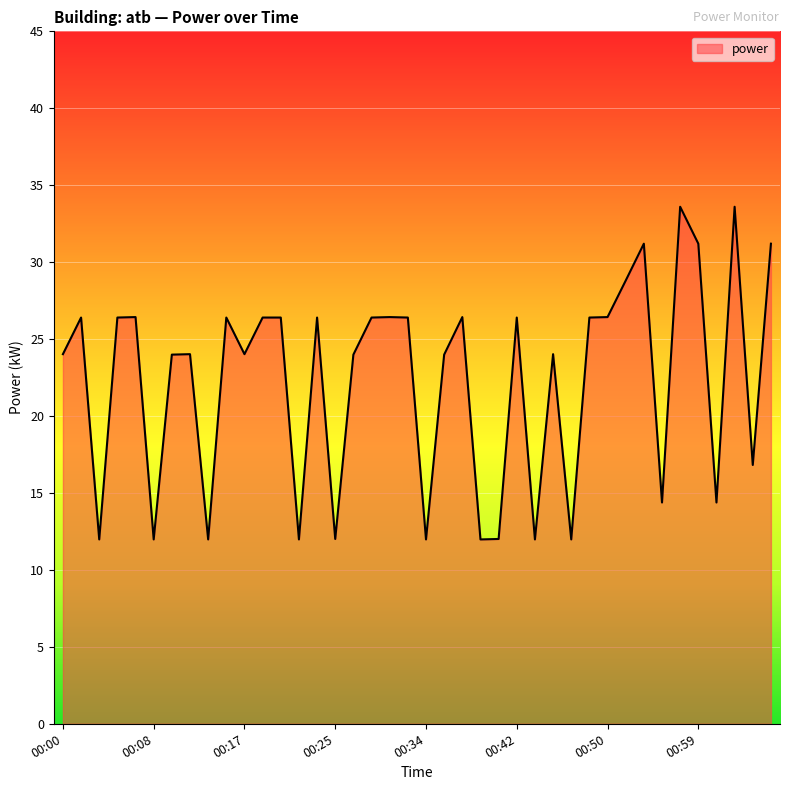

What is the difference between the maximum and minimum values?

21.6